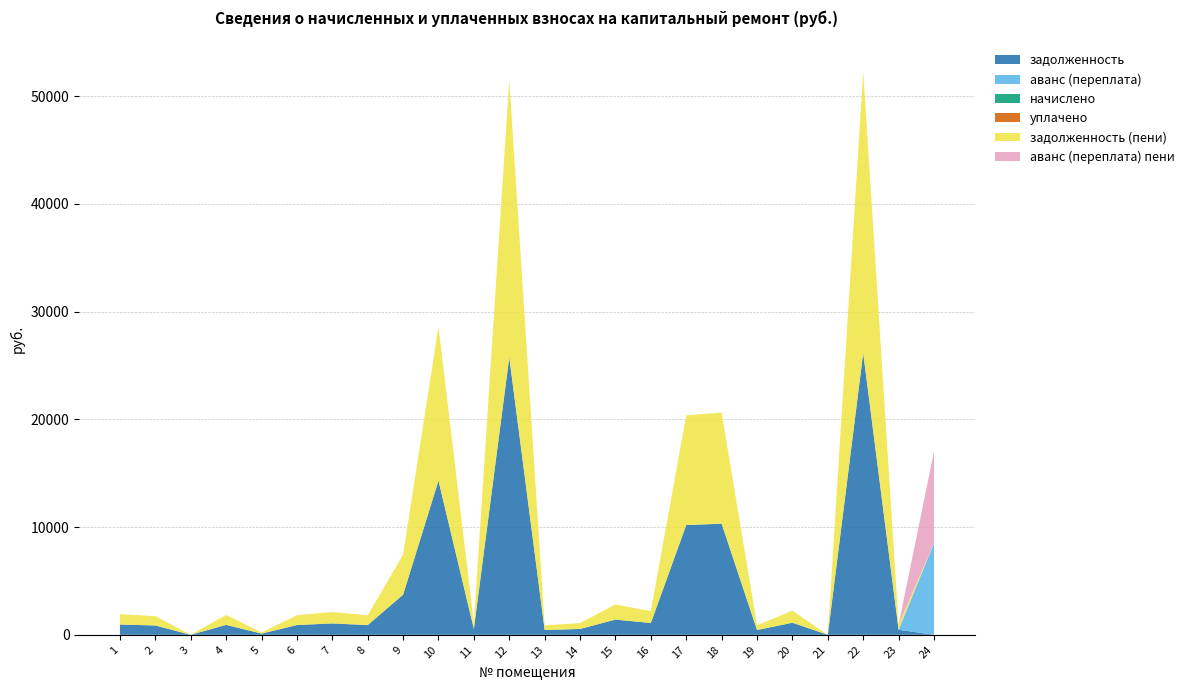

Reading left to right, what are all the values shown in this chart?

задолженность: 1=956.2	2=867.3	3=0.0	4=924.0	5=111.3	6=907.2	7=1058.9	8=903.0	9=3719.8	10=14308.9	11=545.8	12=25765.4	13=444.5	14=543.0	15=1413.0	16=1096.2	17=10192.8	18=10312.8	19=445.1	20=1123.8	21=0.0	22=26163.4	23=471.1	24=0.0
аванс (переплата): 1=0.0	2=0.0	3=0.0	4=0.0	5=0.0	6=0.0	7=0.0	8=0.0	9=0.0	10=0.0	11=0.0	12=0.0	13=0.0	14=0.0	15=0.0	16=0.0	17=0.0	18=0.0	19=0.0	20=0.0	21=0.0	22=0.0	23=0.0	24=8510.9
начислено: 1=0.0	2=0.0	3=0.0	4=0.0	5=0.0	6=0.0	7=0.0	8=0.0	9=0.0	10=0.0	11=0.0	12=0.0	13=0.0	14=0.0	15=0.0	16=0.0	17=0.0	18=0.0	19=0.0	20=0.0	21=0.0	22=0.0	23=0.0	24=0.0
уплачено: 1=0.0	2=0.0	3=0.0	4=0.0	5=0.0	6=0.0	7=0.0	8=0.0	9=0.0	10=0.0	11=0.0	12=0.0	13=0.0	14=0.0	15=0.0	16=0.0	17=0.0	18=0.0	19=0.0	20=0.0	21=0.0	22=0.0	23=0.0	24=0.0
задолженность (пени): 1=956.2	2=867.3	3=0.0	4=924.0	5=111.3	6=907.2	7=1058.9	8=903.0	9=3719.8	10=14308.9	11=545.8	12=25765.4	13=444.5	14=543.0	15=1413.0	16=1096.2	17=10192.8	18=10312.8	19=445.1	20=1123.8	21=0.0	22=26163.4	23=471.1	24=0.0
аванс (переплата) пени: 1=0.0	2=0.0	3=0.0	4=0.0	5=0.0	6=0.0	7=0.0	8=0.0	9=0.0	10=0.0	11=0.0	12=0.0	13=0.0	14=0.0	15=0.0	16=0.0	17=0.0	18=0.0	19=0.0	20=0.0	21=0.0	22=0.0	23=0.0	24=8510.9